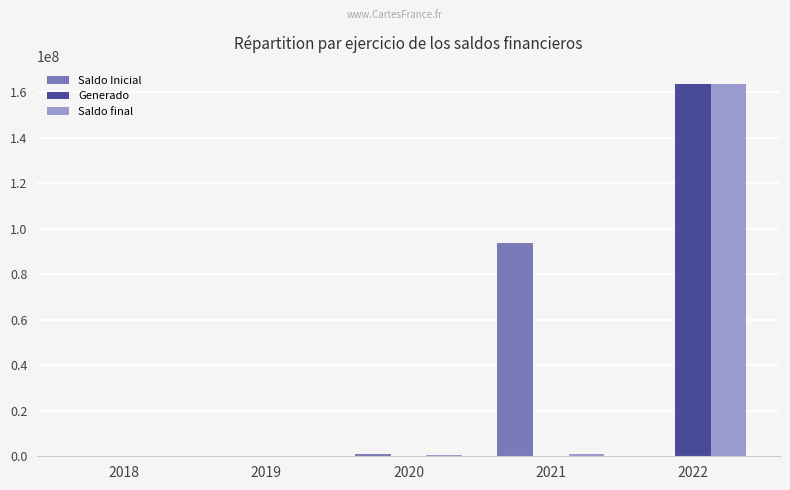

At which category is the sum across all series the highest?

2022